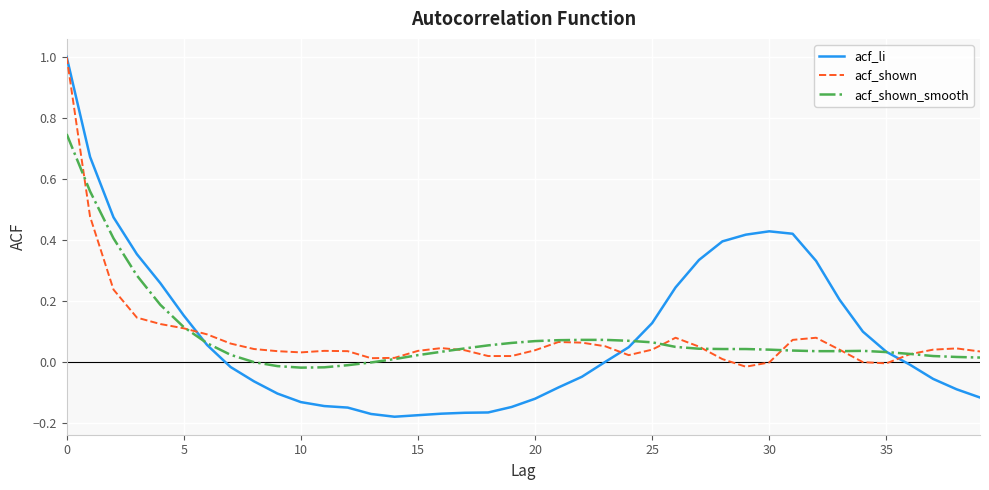

Which series has the widest spread of values?

acf_li